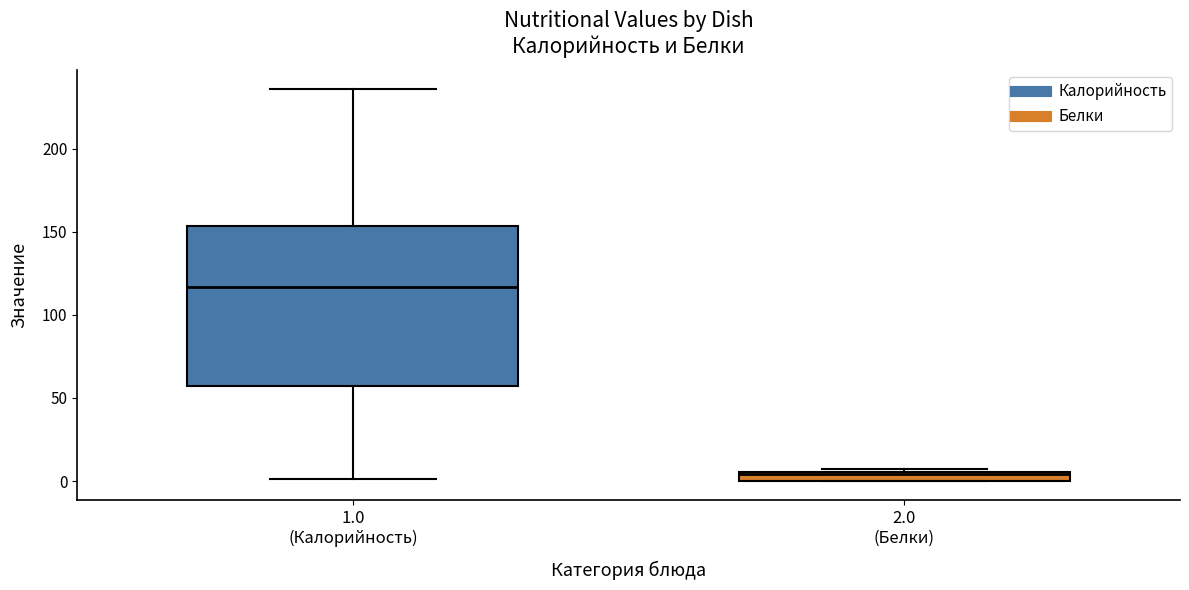

Comparing the boxes themselves (not the whiskers), which one is the tallest?

1.0 (Калорийность)